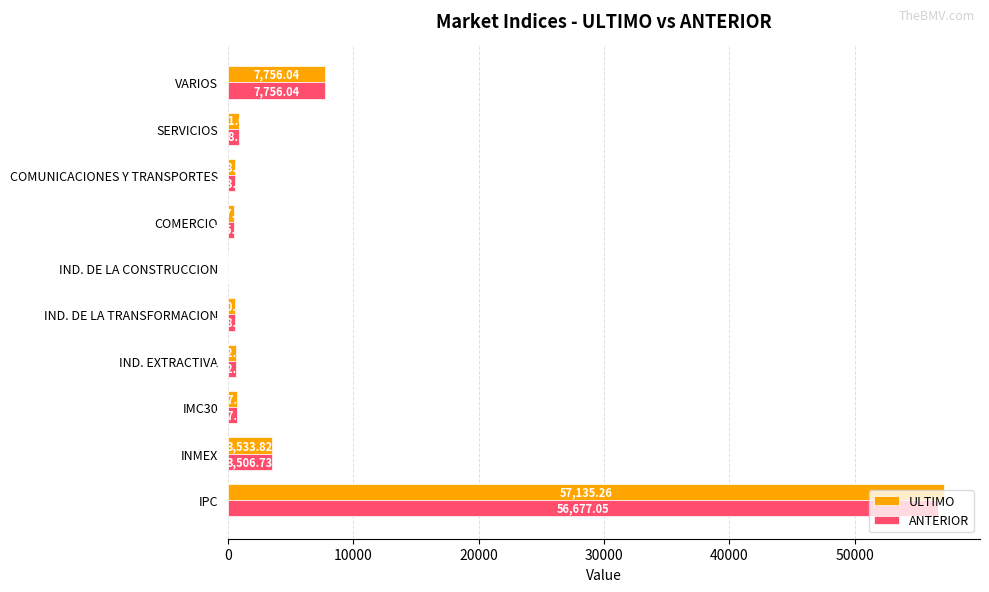

Which series has the largest total across all categories?

ULTIMO